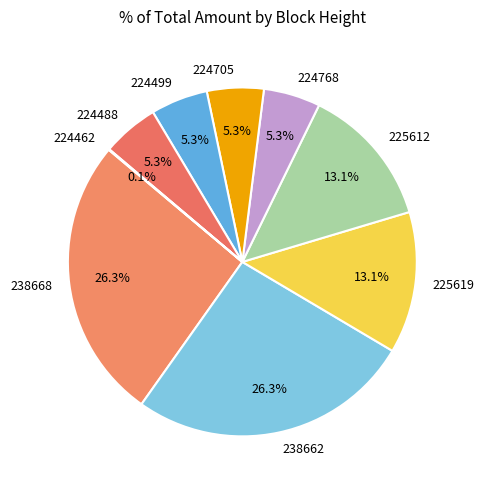

Is it true that 224488 is 1% of the pie?

False